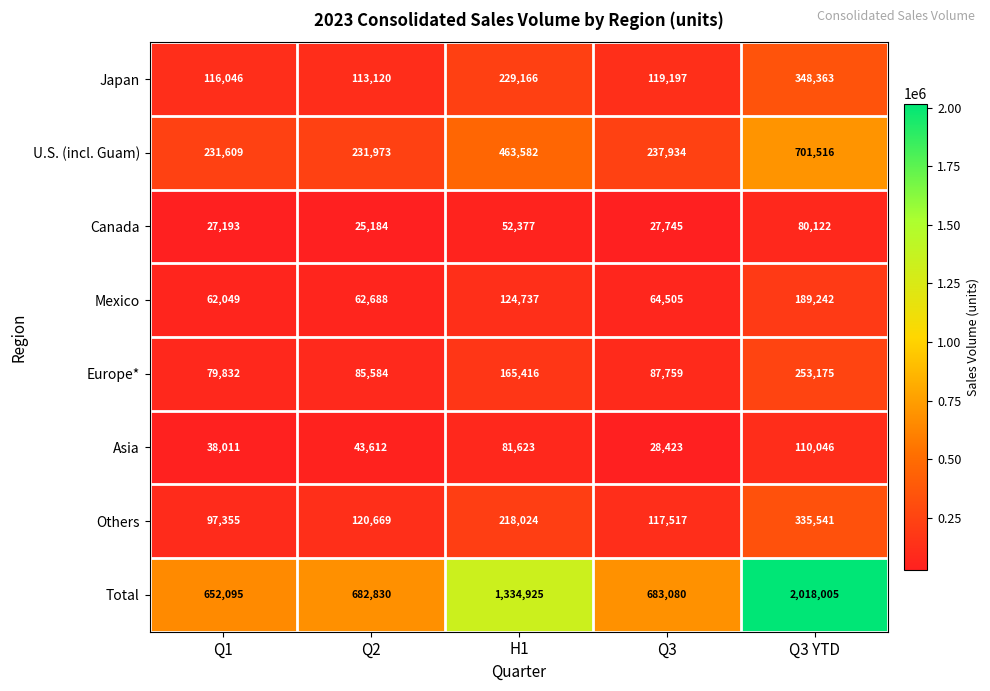

True or false: Asia has a value of 38011 at Q1.

True